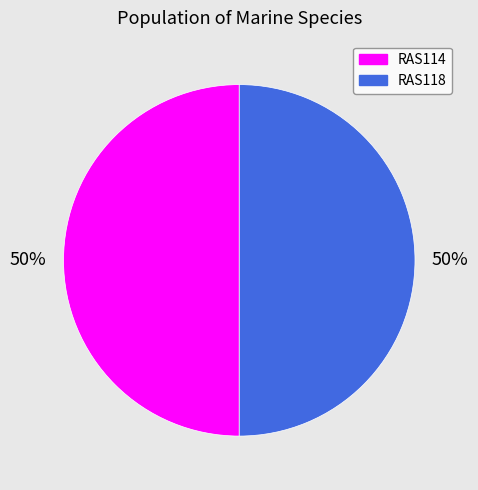

True or false: RAS118 accounts for 50% of the total.

True